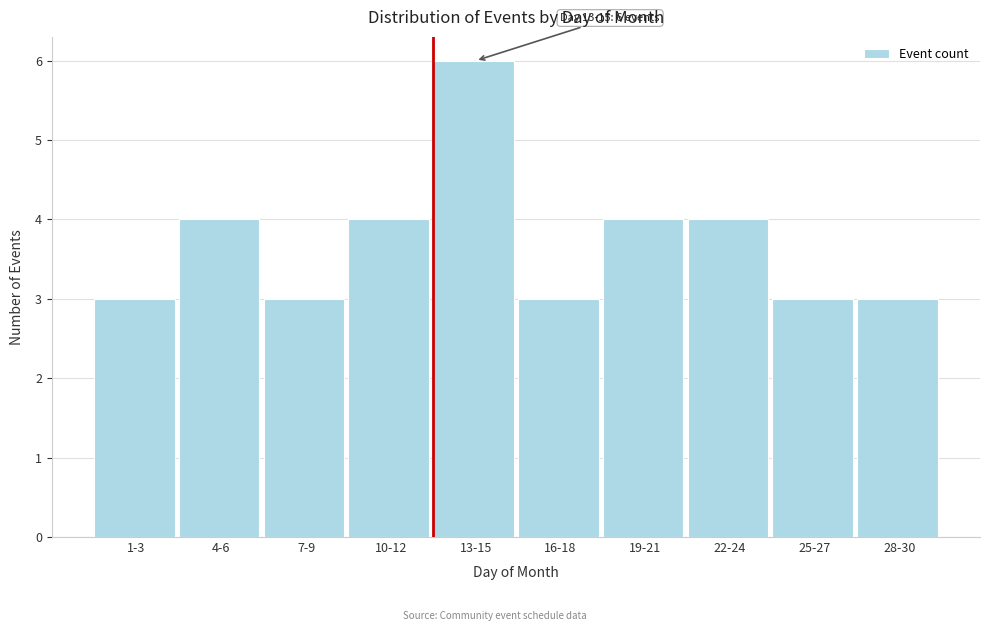

Reading left to right, extract all data points from this chart.

1-3=3	4-6=4	7-9=3	10-12=4	13-15=6	16-18=3	19-21=4	22-24=4	25-27=3	28-30=3